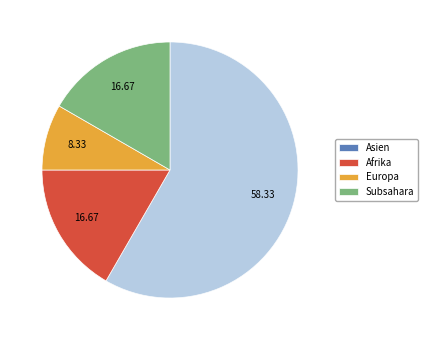

Is the sum of Asien and Subsahara greater than half?

Yes